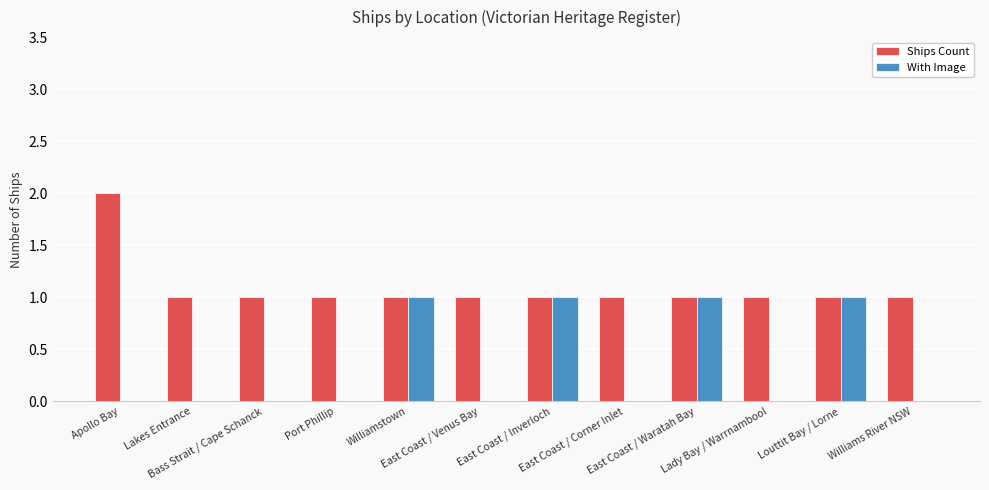

Are the bars horizontal?

No